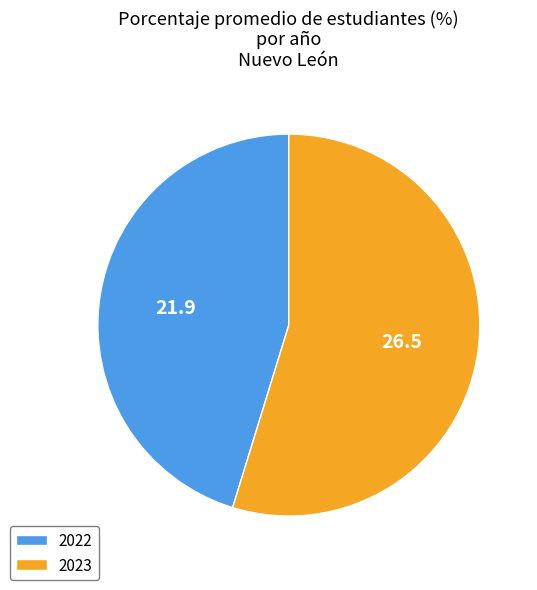

Do 2022 and 2023 together represent more than half of the pie?

Yes